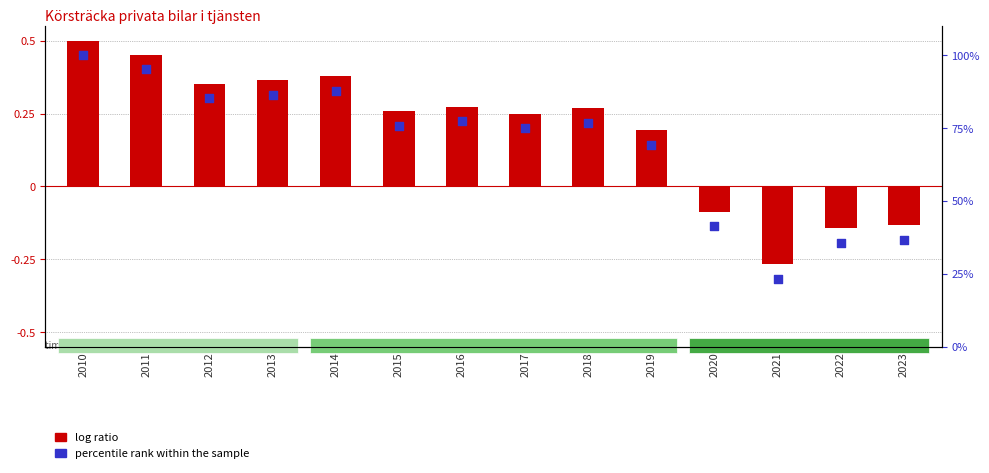

At how many categories does at least one series exceed 66?

10